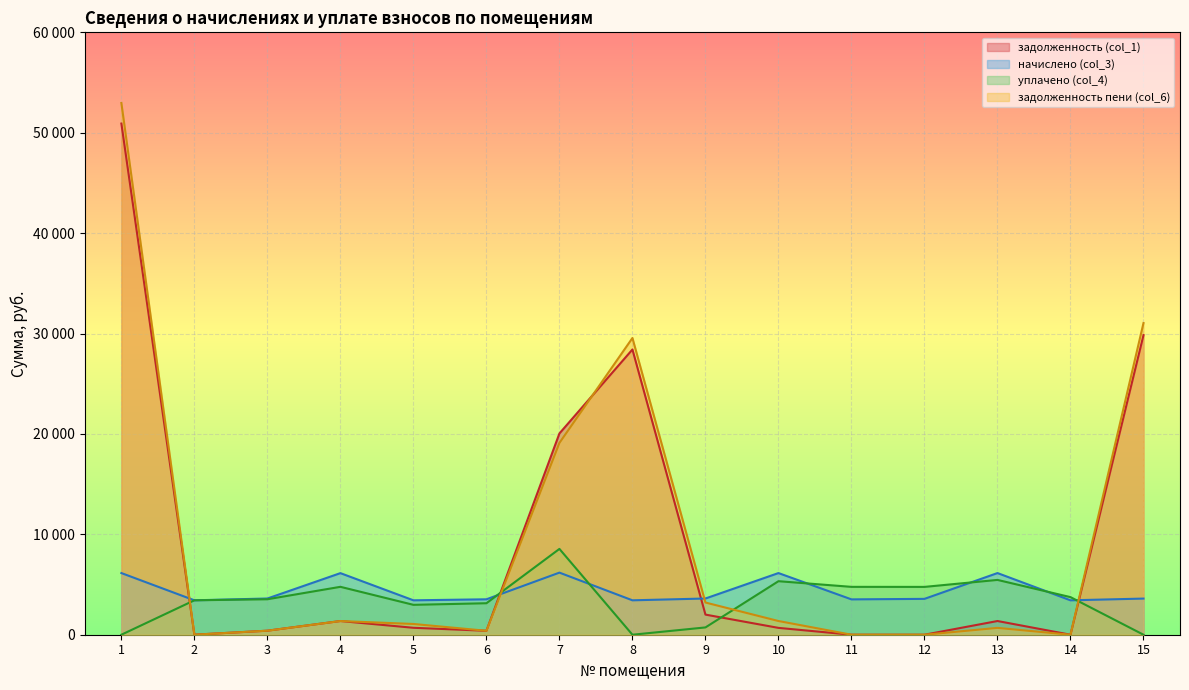

What is the difference between the highest and lowest values at 9?

2880.8